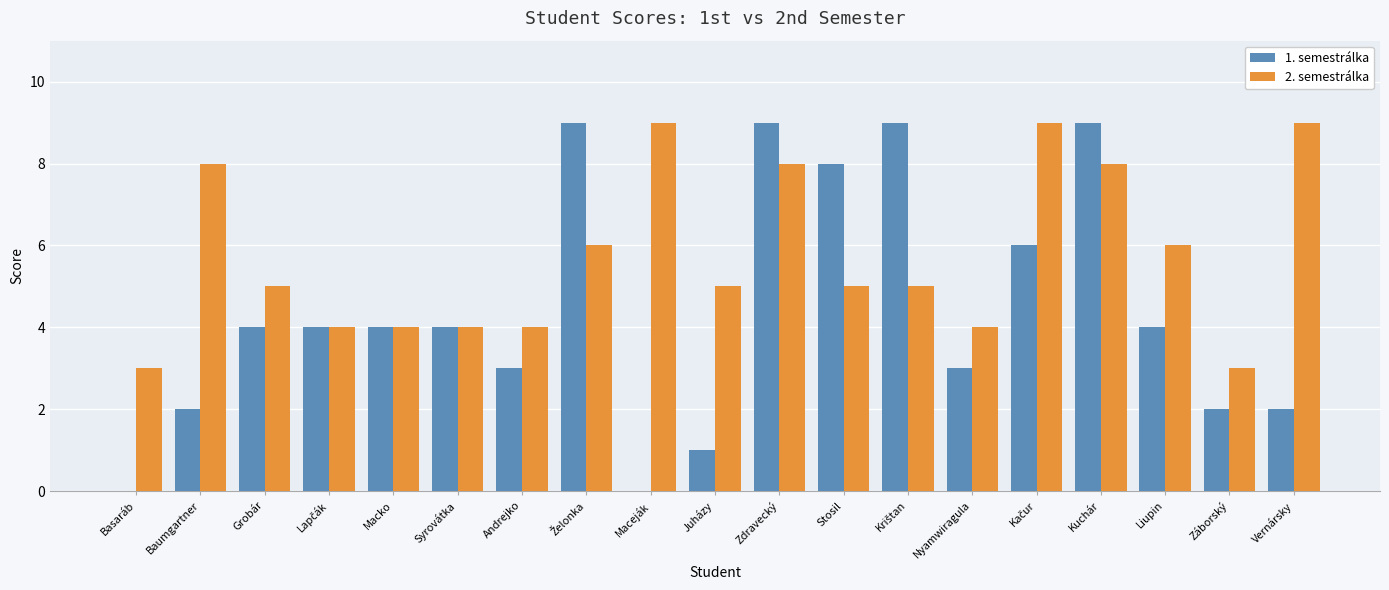

Which series has the largest total across all categories?

2. semestrálka